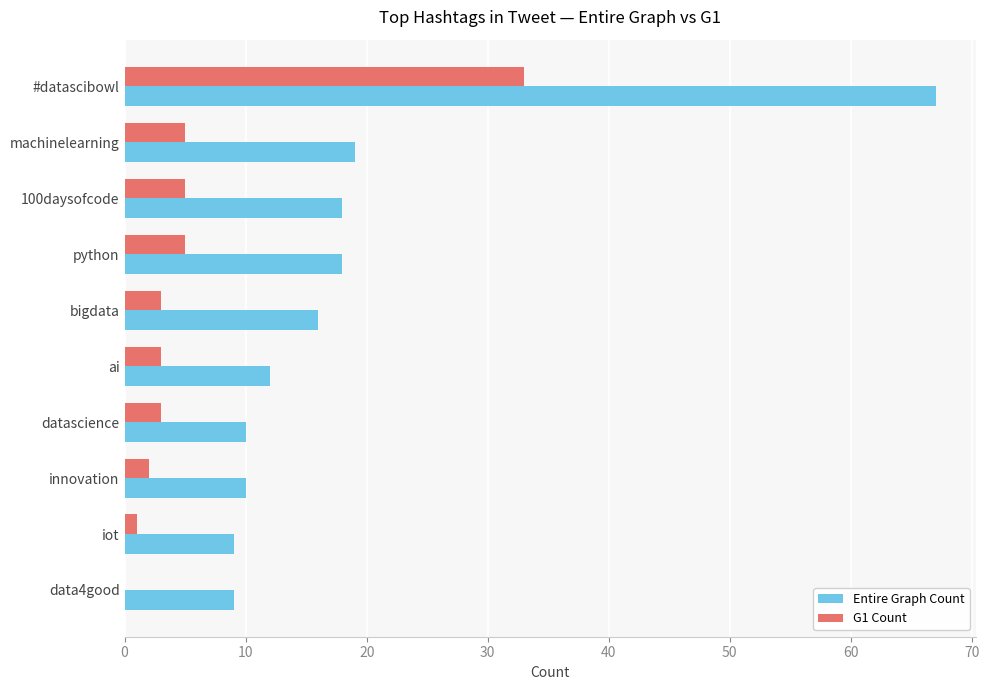

At which category is the sum across all series the highest?

#datascibowl